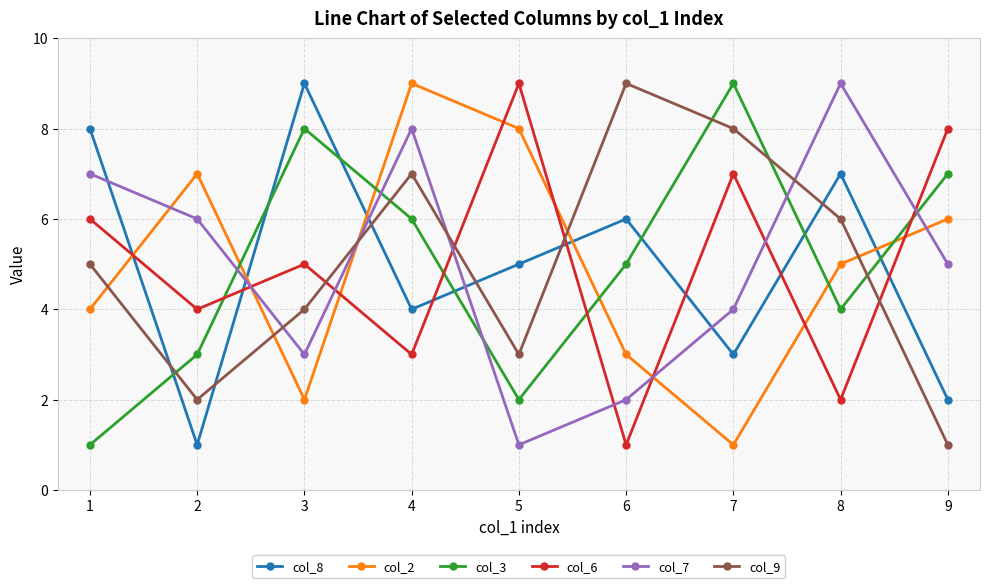

What are all the series names shown in the legend?

col_8, col_2, col_3, col_6, col_7, col_9